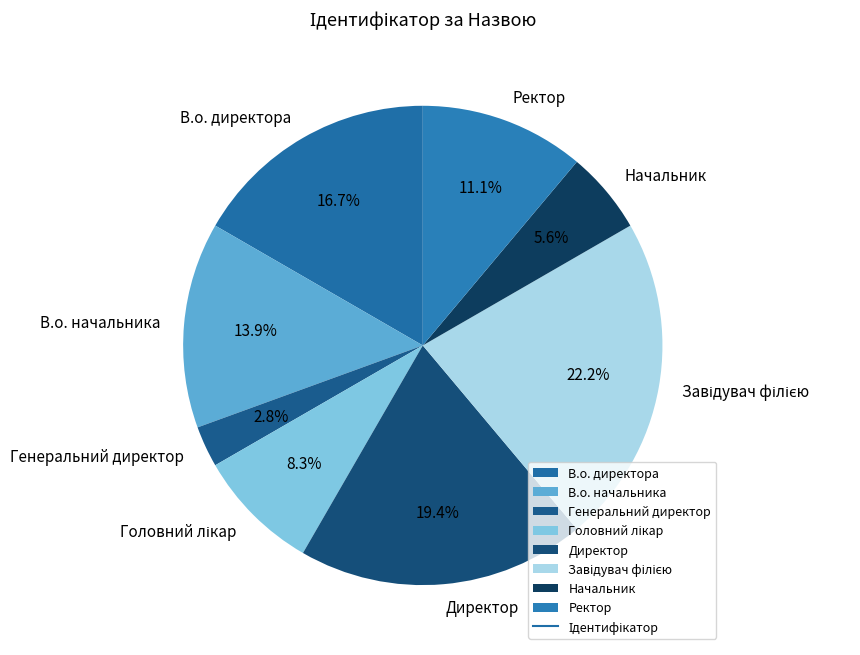

Is Директор the majority of the pie?

No